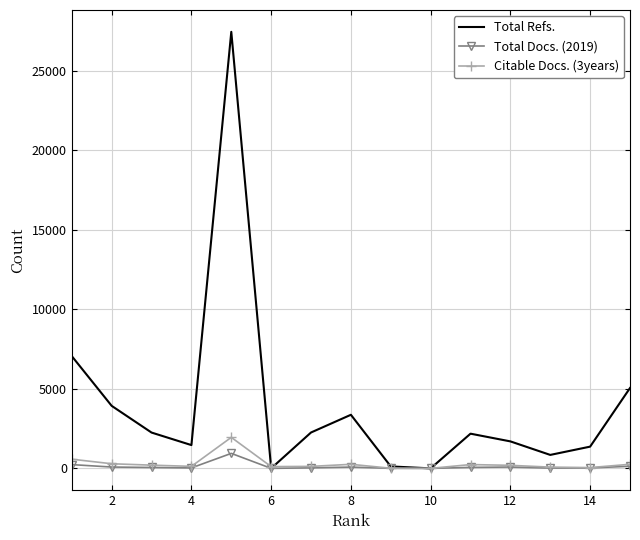

Which series has the largest total across all categories?

Total Refs.